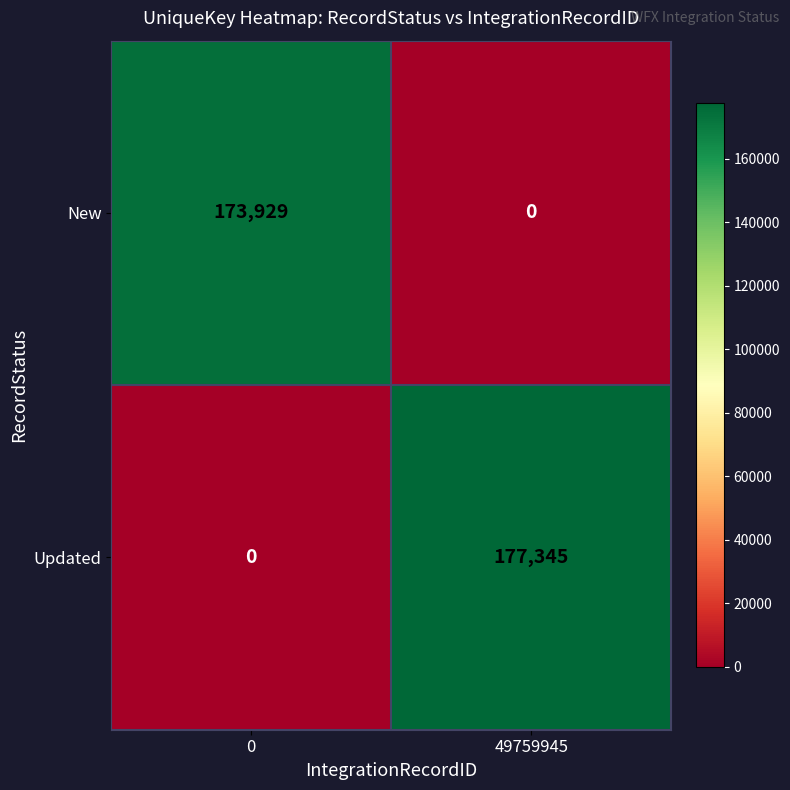

What is the highest value of the Updated series?

177345